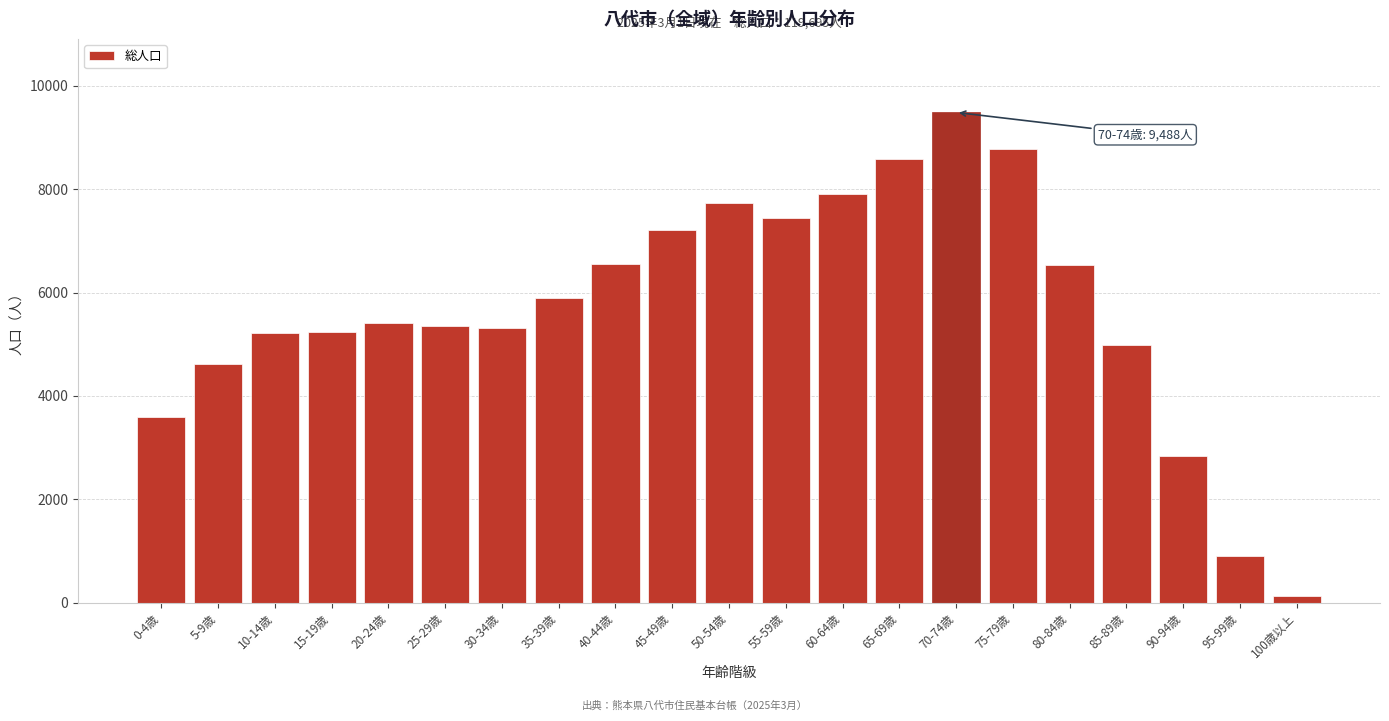

At which category does the chart reach its minimum across all series?

100歳以上